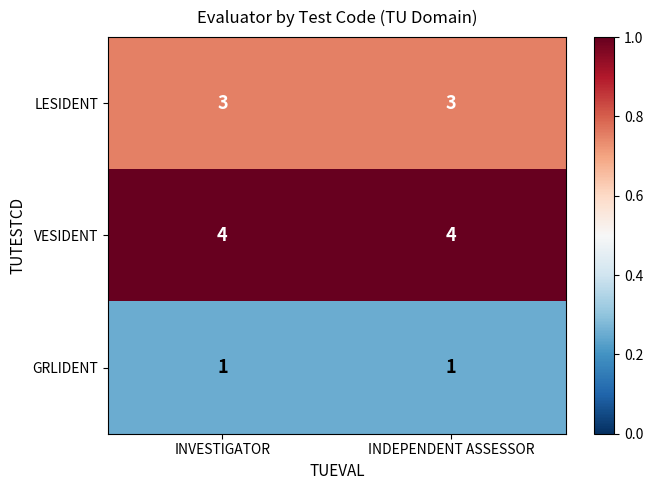

Reading left to right, list all the values displayed in this chart.

LESIDENT: INVESTIGATOR=3	INDEPENDENT ASSESSOR=3
VESIDENT: INVESTIGATOR=4	INDEPENDENT ASSESSOR=4
GRLIDENT: INVESTIGATOR=1	INDEPENDENT ASSESSOR=1